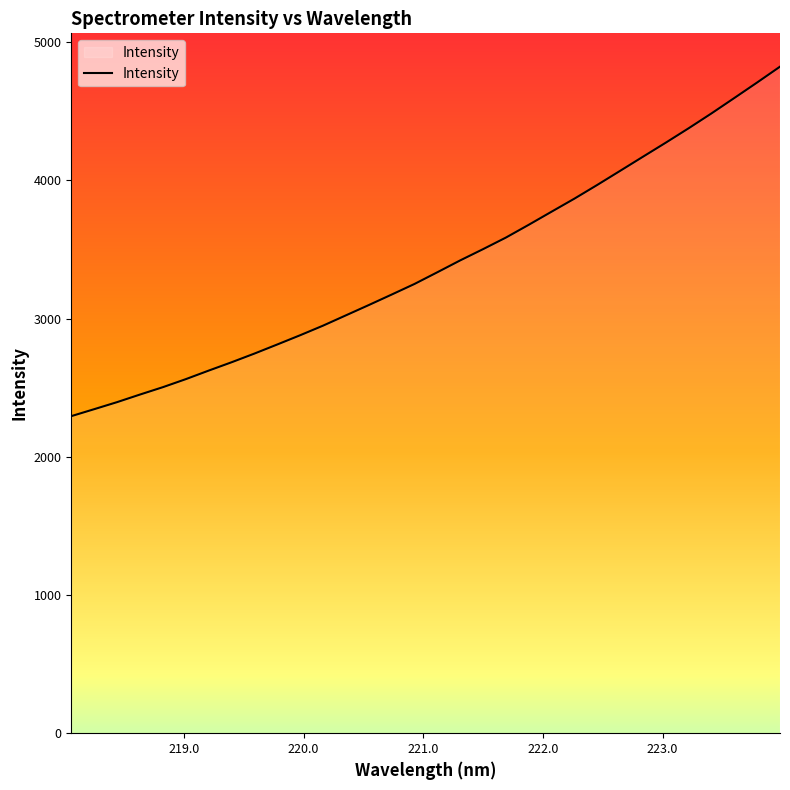

What is the smallest value displayed?

2294.3